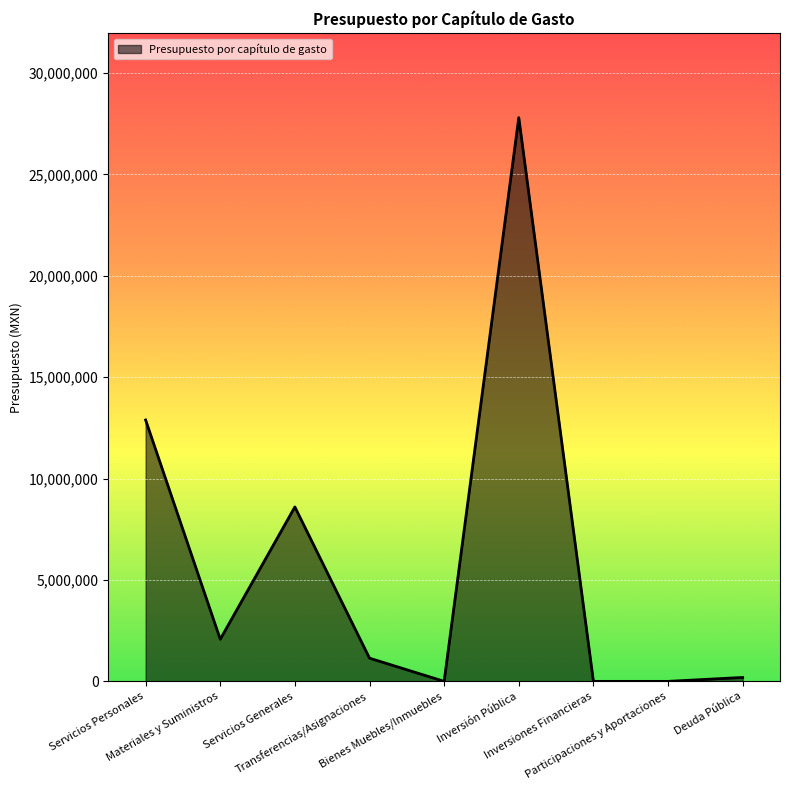

Reading left to right, list all the values displayed in this chart.

Servicios Personales=12886764.2	Materiales y Suministros=2075998.7	Servicios Generales=8599521.8	Transferencias/Asignaciones=1143322.5	Bienes Muebles/Inmuebles=0.0	Inversión Pública=27795199.8	Inversiones Financieras=0.0	Participaciones y Aportaciones=0.0	Deuda Pública=192840.4